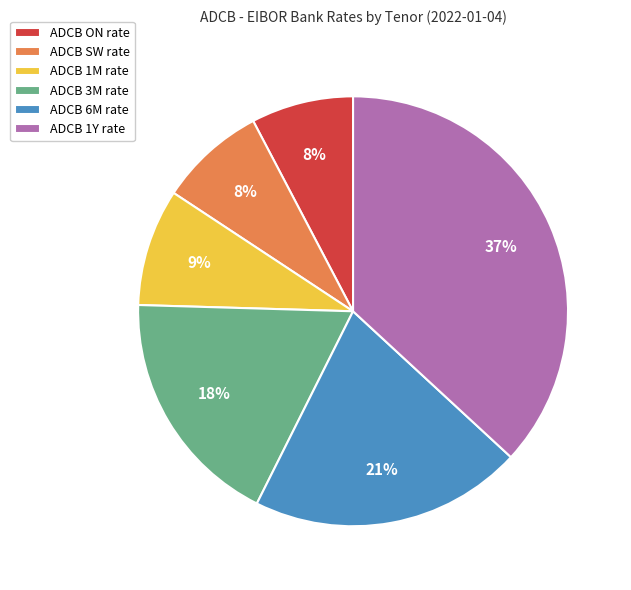

Combined, do ADCB SW rate and ADCB 1Y rate account for over 50%?

No